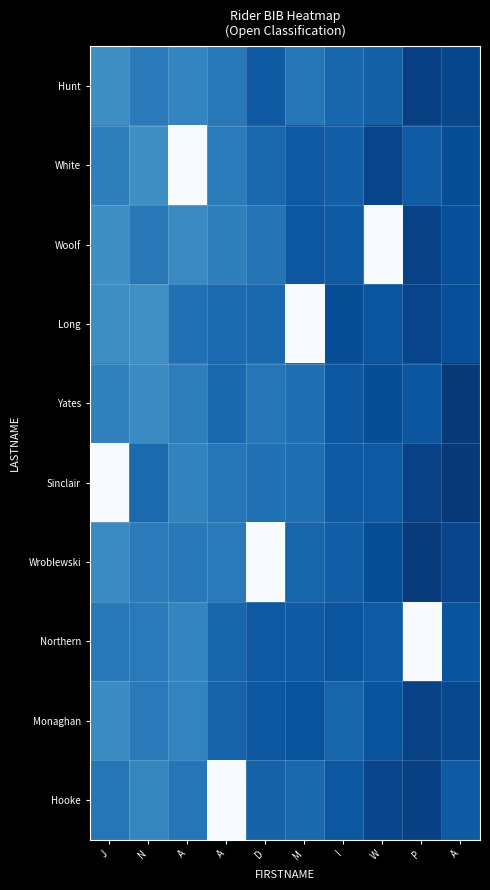

Reading right to left, what are all the values shown in this chart?

Hunt: A=0.1	P=0.1	W=0.2	I=0.2	M=0.3	D=0.2	A=0.3	A=0.3	N=0.3	J=0.4
White: A=0.1	P=0.2	W=0.1	I=0.2	M=0.2	D=0.2	A=0.3	A=1.0	N=0.4	J=0.3
Woolf: A=0.1	P=0.1	W=1.0	I=0.2	M=0.2	D=0.3	A=0.3	A=0.3	N=0.3	J=0.4
Long: A=0.1	P=0.1	W=0.1	I=0.1	M=1.0	D=0.2	A=0.2	A=0.2	N=0.4	J=0.4
Yates: A=0.0	P=0.1	W=0.1	I=0.2	M=0.2	D=0.3	A=0.2	A=0.3	N=0.3	J=0.3
Sinclair: A=0.0	P=0.1	W=0.2	I=0.2	M=0.2	D=0.3	A=0.3	A=0.3	N=0.2	J=1.0
Wroblewski: A=0.1	P=0.1	W=0.1	I=0.2	M=0.2	D=1.0	A=0.3	A=0.3	N=0.3	J=0.4
Northern: A=0.1	P=1.0	W=0.2	I=0.1	M=0.2	D=0.2	A=0.2	A=0.3	N=0.3	J=0.3
Monaghan: A=0.1	P=0.1	W=0.1	I=0.2	M=0.1	D=0.2	A=0.2	A=0.3	N=0.3	J=0.3
Hooke: A=0.2	P=0.1	W=0.1	I=0.2	M=0.2	D=0.2	A=1.0	A=0.3	N=0.3	J=0.3